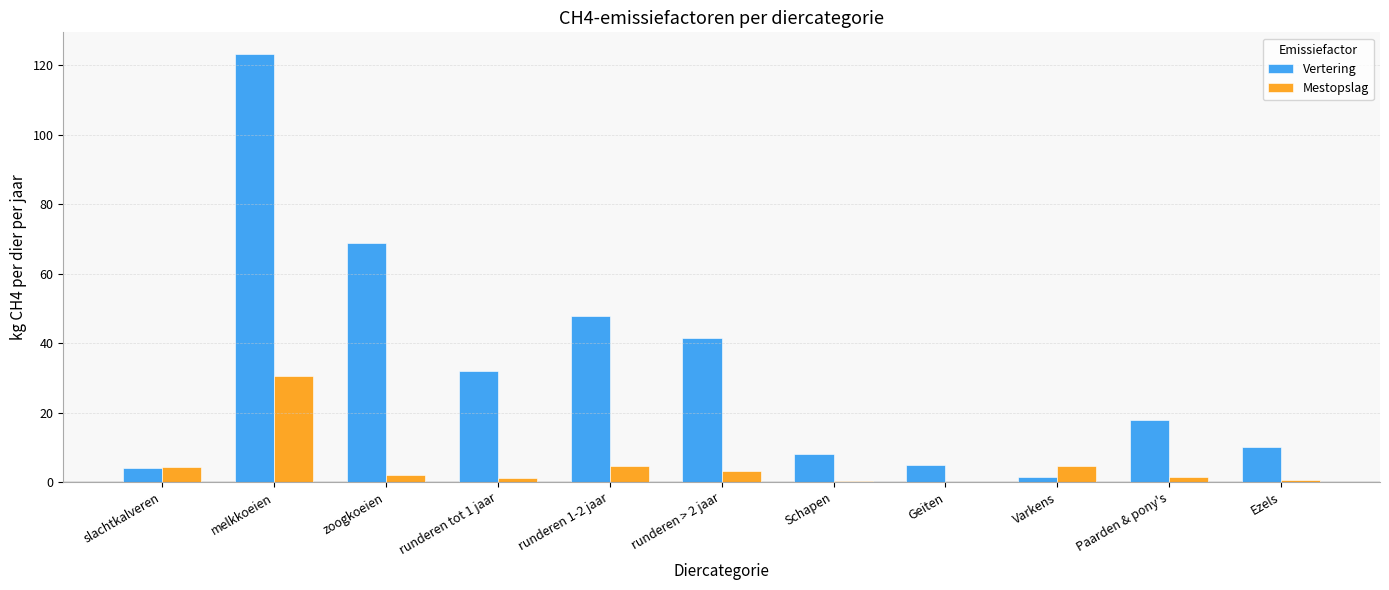

Which category has the highest value across all series?

melkkoeien